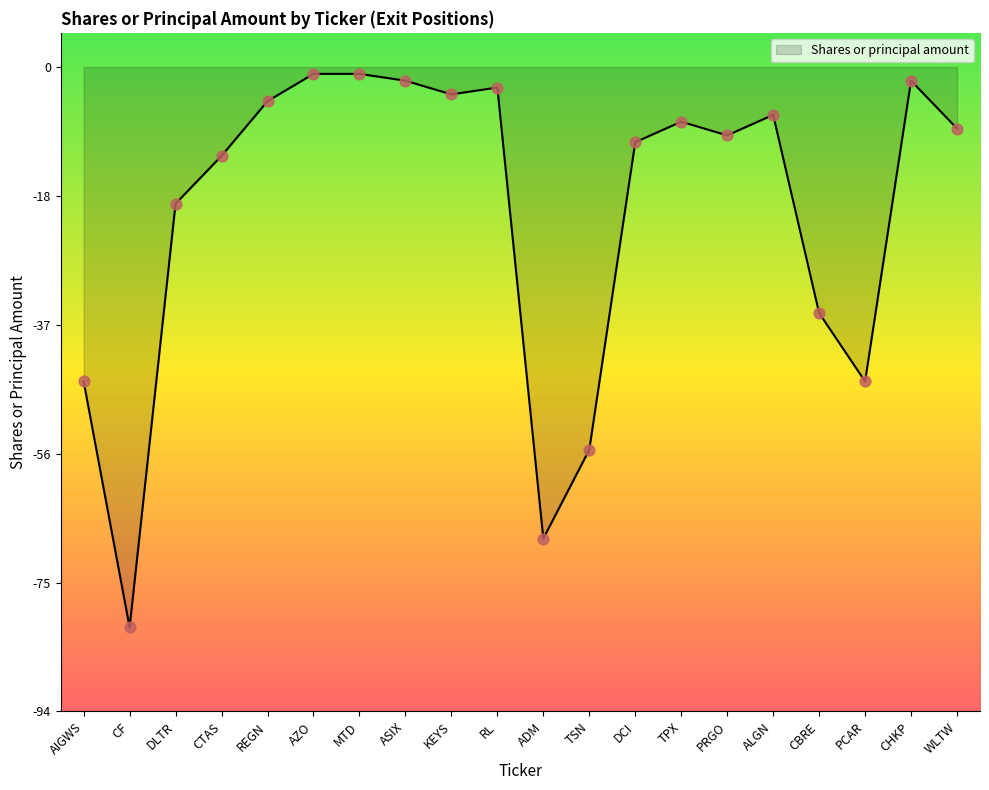

Between PRGO and CBRE, which is larger?

PRGO